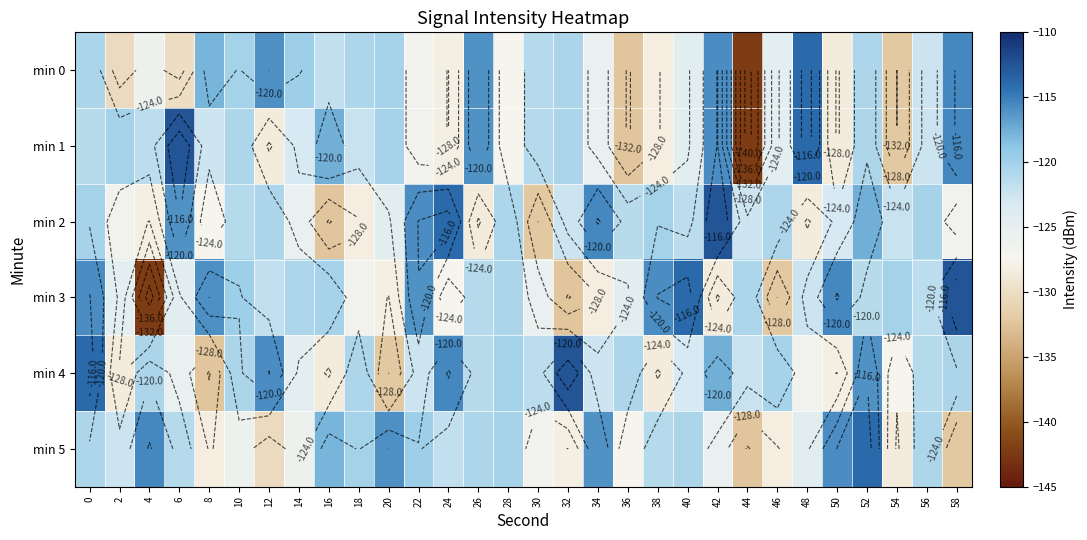

List the labels in order of min 0 value, smallest first.

44, 36, 54, 2, 6, 50, 38, 24, 28, 22, 4, 34, 46, 40, 56, 16, 30, 18, 52, 32, 0, 20, 10, 14, 8, 26, 12, 42, 58, 48